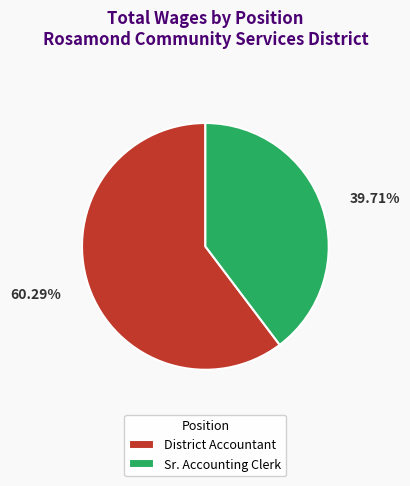

How many slices are in this pie chart?

2